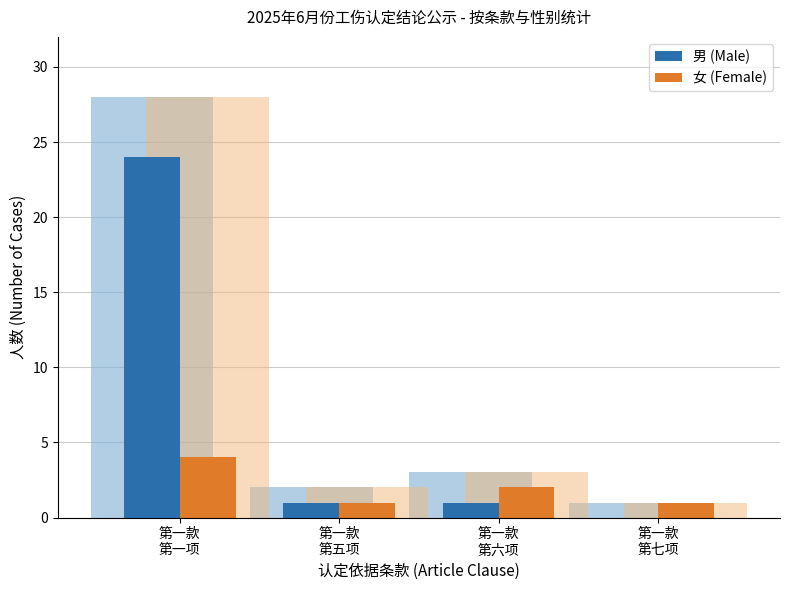

What position from the left is 第一款
第七项?

4